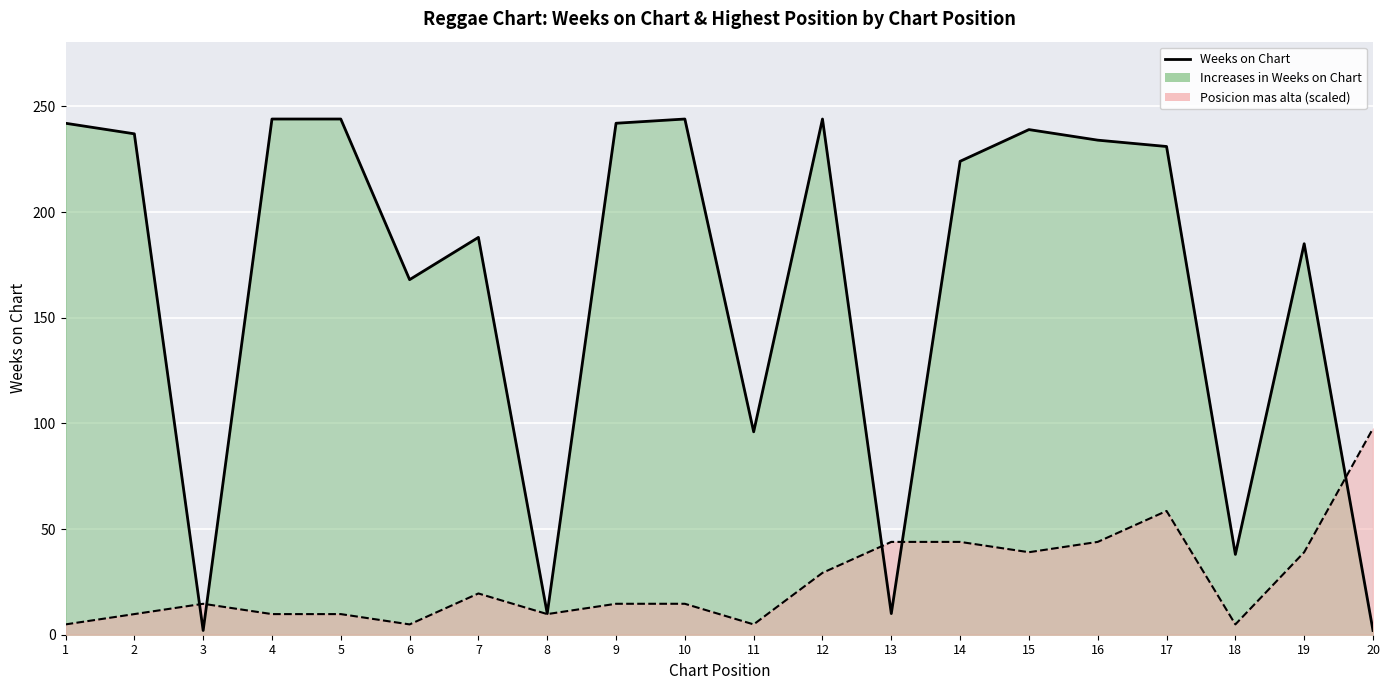

Where is the first local minimum for Weeks on Chart (line)?

3